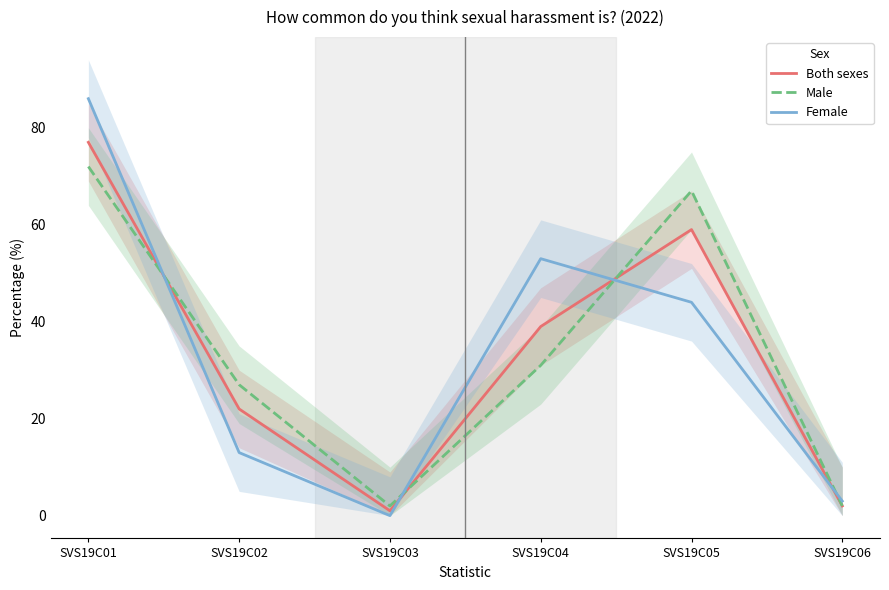

True or false: Female has more than 0 interior local peaks.

True